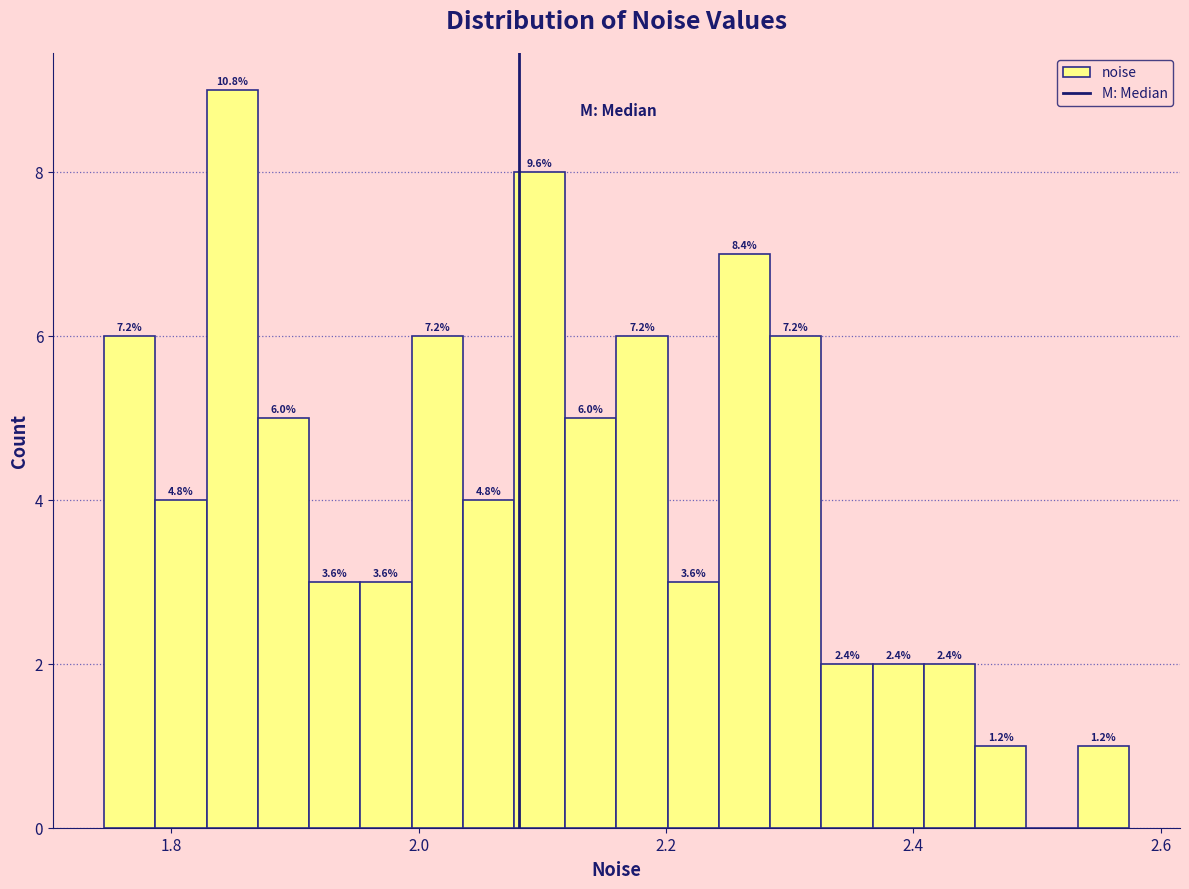

Read against the x-axis, roughly where is the centre of the tallest bar?

1.84